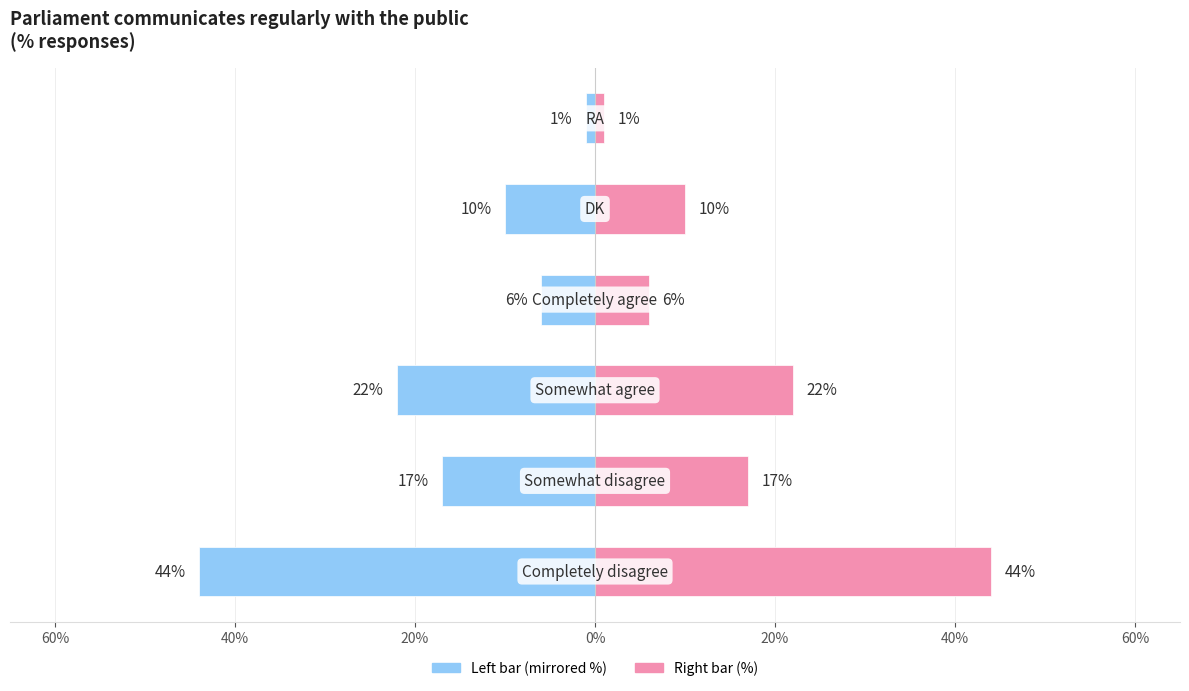

The Agree (right) series shows 12 at 40%. True or false?

False